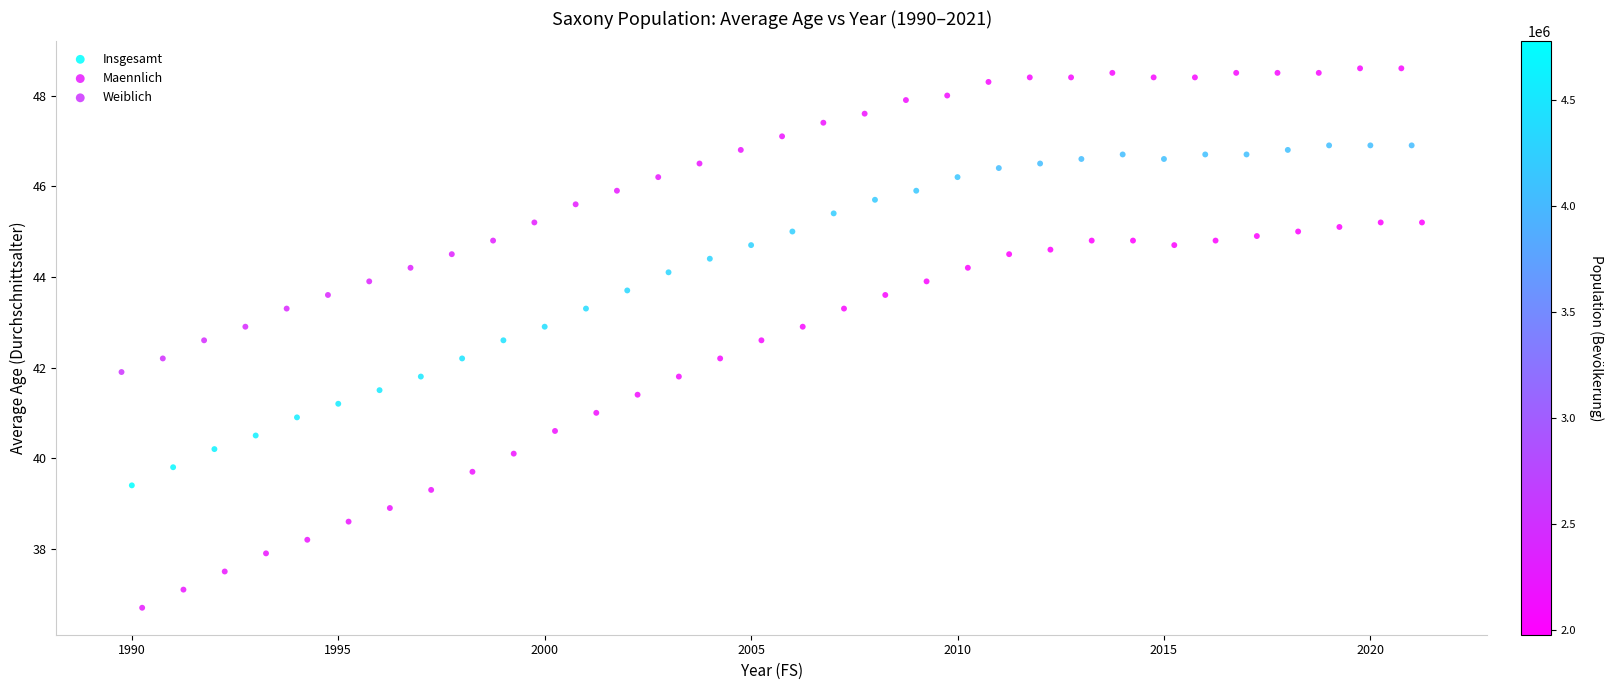

Which series reaches the maximum Y coordinate?

Weiblich